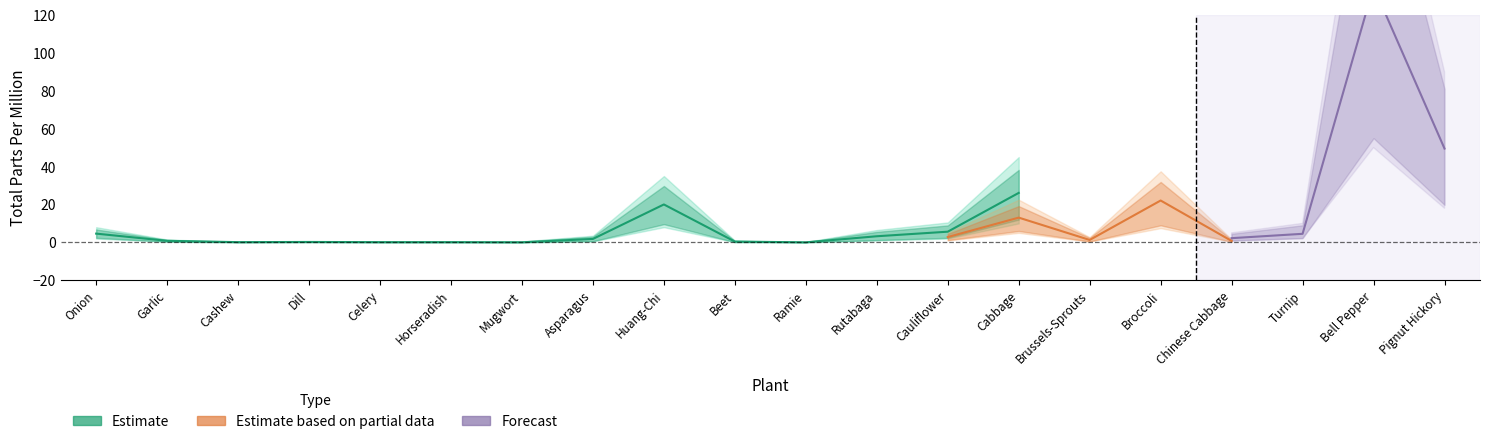

Does the chart display data point markers on the line(s)?

No